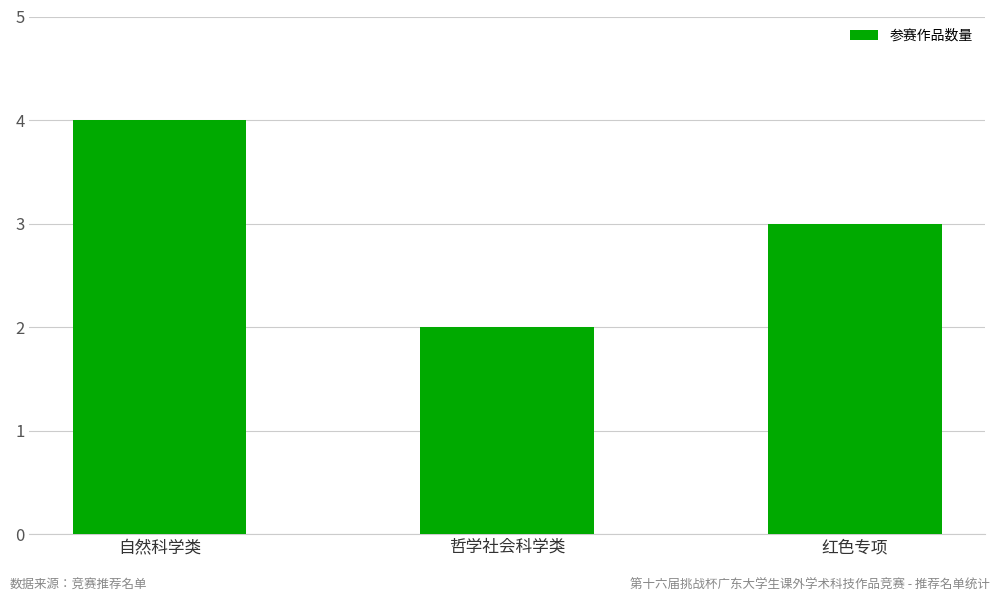

What is the average value?

3